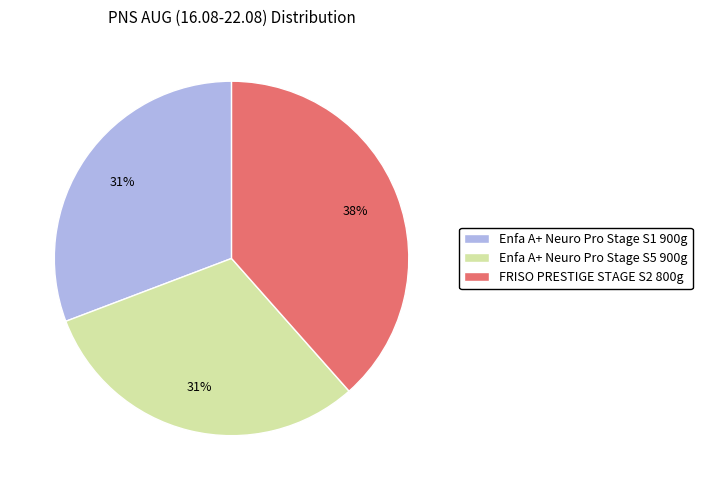

Which slice is the largest?

FRISO PRESTIGE STAGE S2 800g